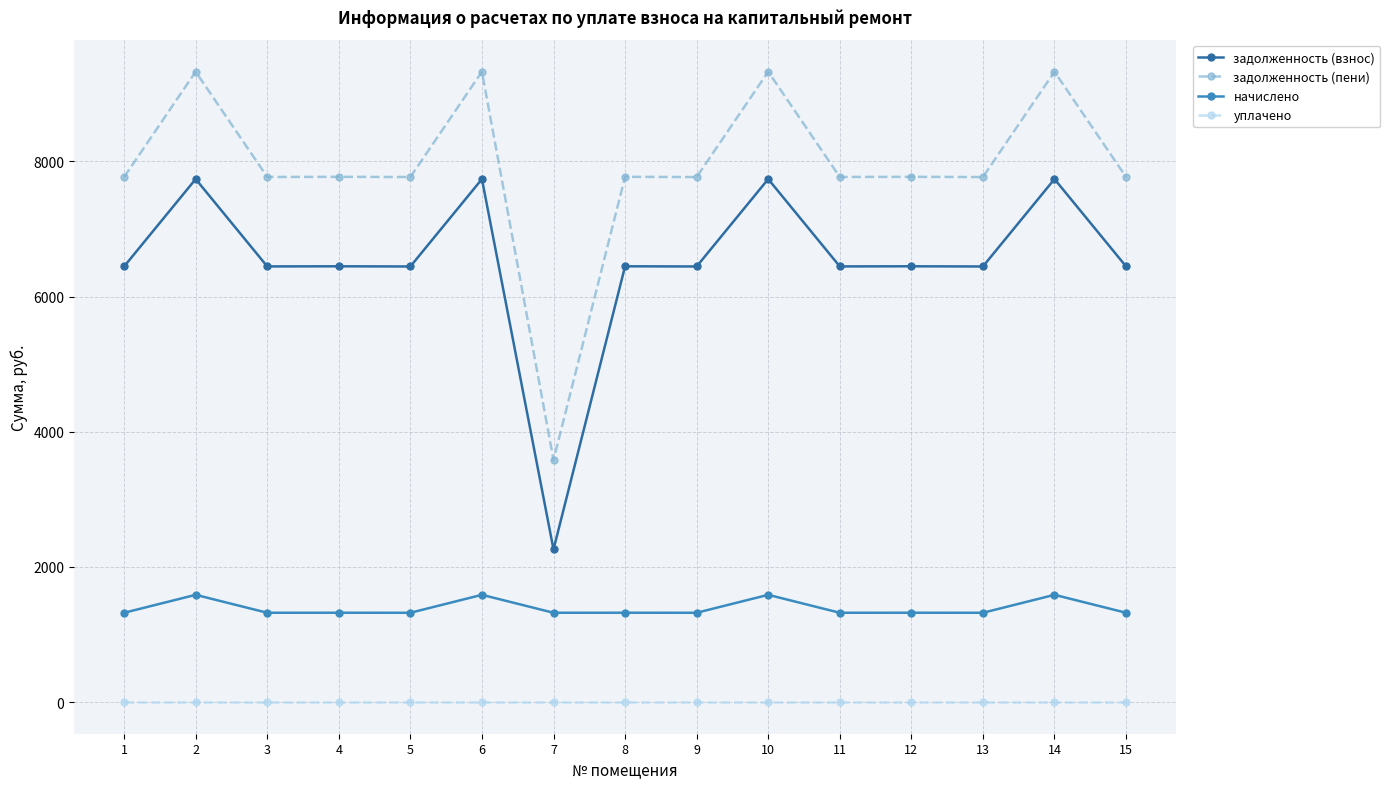

List the series in order of their peak value, lowest first.

уплачено, начислено, задолженность (взнос), задолженность (пени)